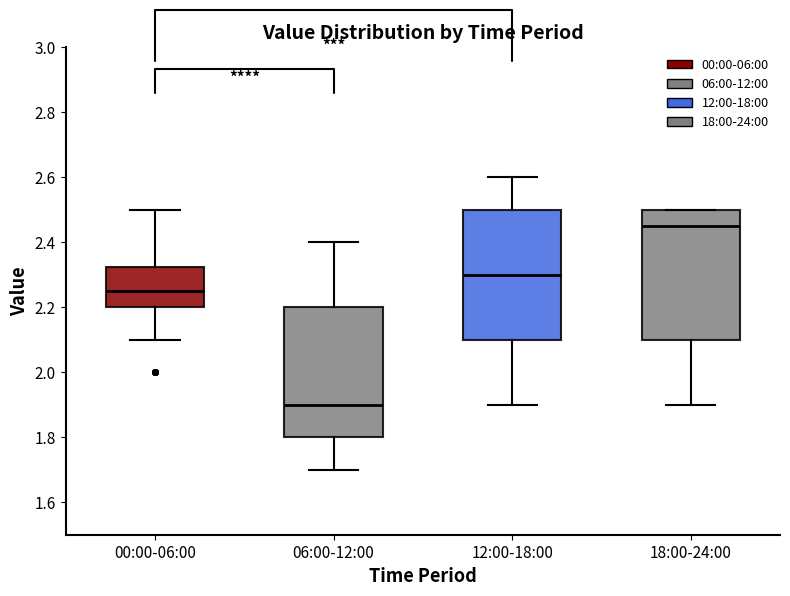

Reading left to right, transcribe this box plot: for each box, give where its median line is, the range the box spans, and where its two whiskers end, as read against the y-axis. The values are not printed on the chart, so give them approximately, as read against the axis.

00:00-06:00: median 2.26, box 2.20 to 2.32, whiskers 2.10 to 2.50
06:00-12:00: median 1.90, box 1.80 to 2.20, whiskers 1.70 to 2.40
12:00-18:00: median 2.30, box 2.10 to 2.50, whiskers 1.90 to 2.60
18:00-24:00: median 2.46, box 2.10 to 2.50, whiskers 1.90 to 2.50